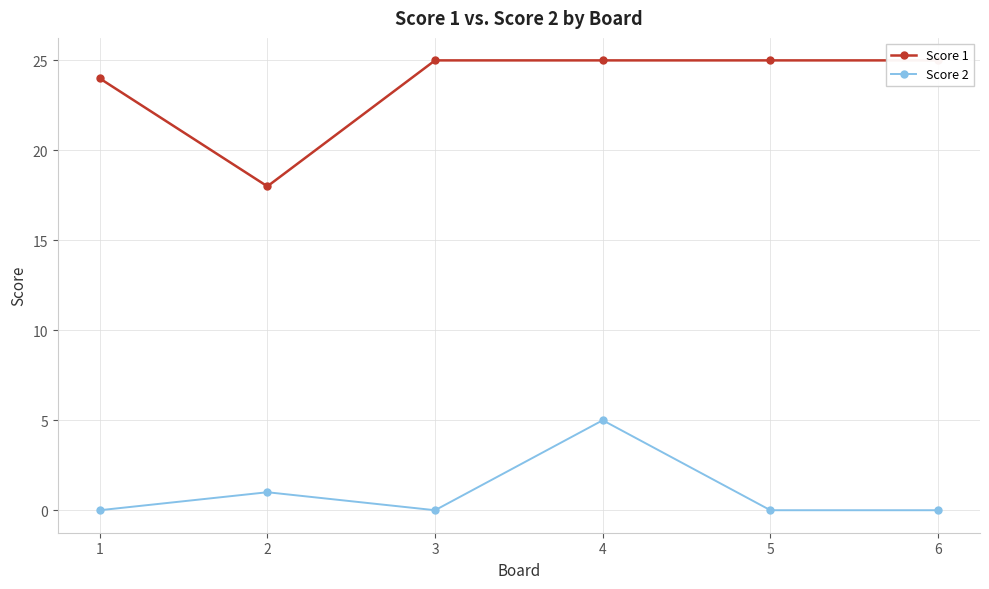

What is the maximum value for Score 2?

5